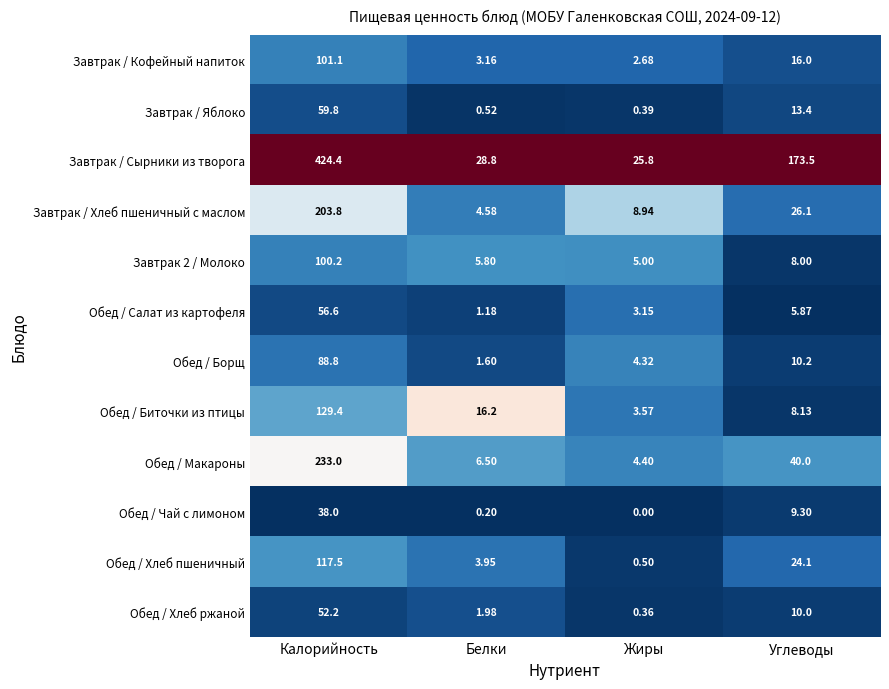

At which category is the sum across all series the highest?

Калорийность